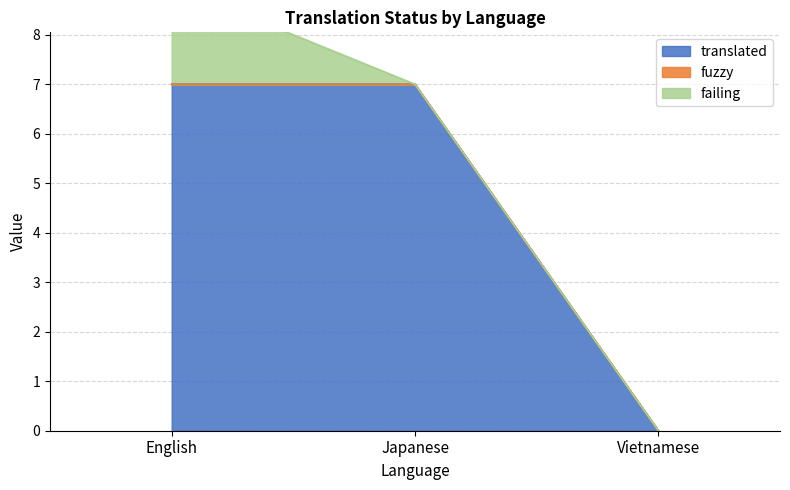

Which series has the largest range (max minus min)?

translated